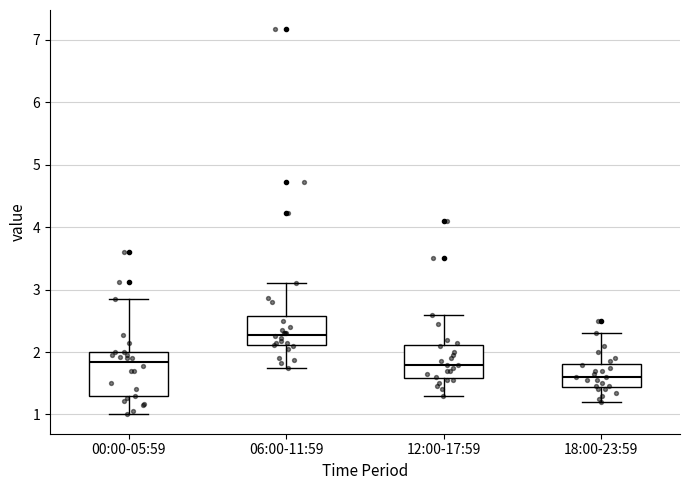

Reading left to right, transcribe this box plot: for each box, give where its median line is, the range the box spans, and where its two whiskers end, as read against the y-axis. The values are not printed on the chart, so give them approximately, as read against the axis.

00:00-05:59: median 1.8, box 1.3 to 2.0, whiskers 1.0 to 2.9
06:00-11:59: median 2.3, box 2.1 to 2.6, whiskers 1.8 to 3.1
12:00-17:59: median 1.8, box 1.6 to 2.1, whiskers 1.3 to 2.6
18:00-23:59: median 1.6, box 1.4 to 1.8, whiskers 1.2 to 2.3